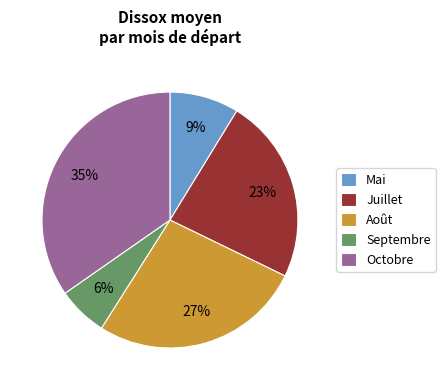

Is it true that Septembre is 12% of the pie?

False